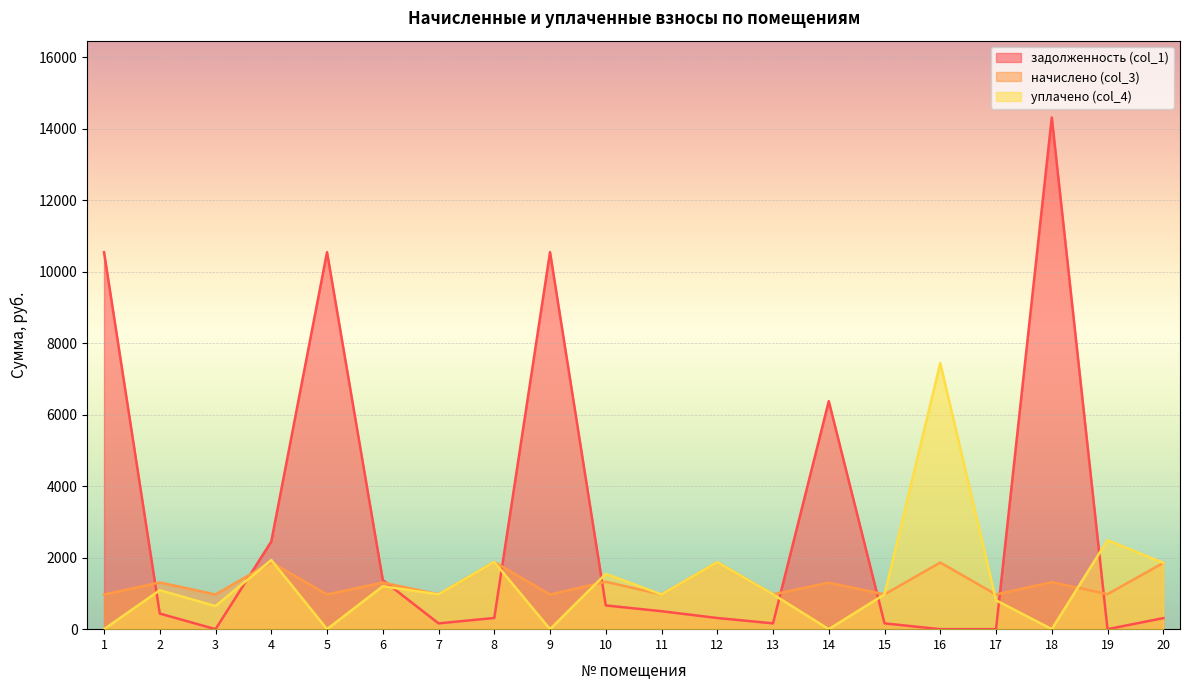

At 1, list the series in order from largest to smallest.

задолженность (col_1), начислено (col_3), уплачено (col_4)